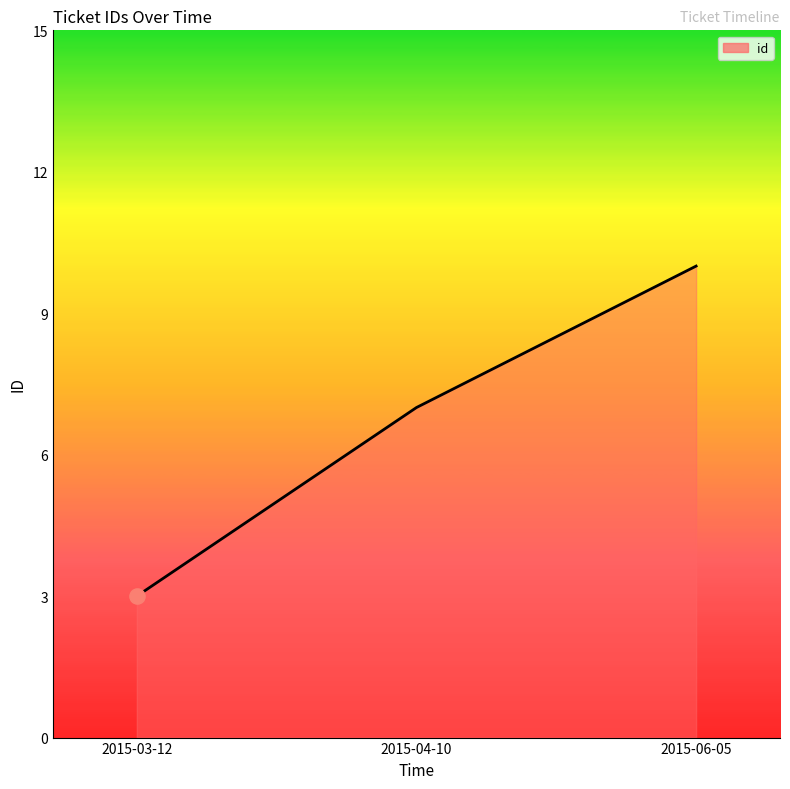

Approximately how many times larger is the value at 2015-03-12 compared to 2015-04-10?

0.4